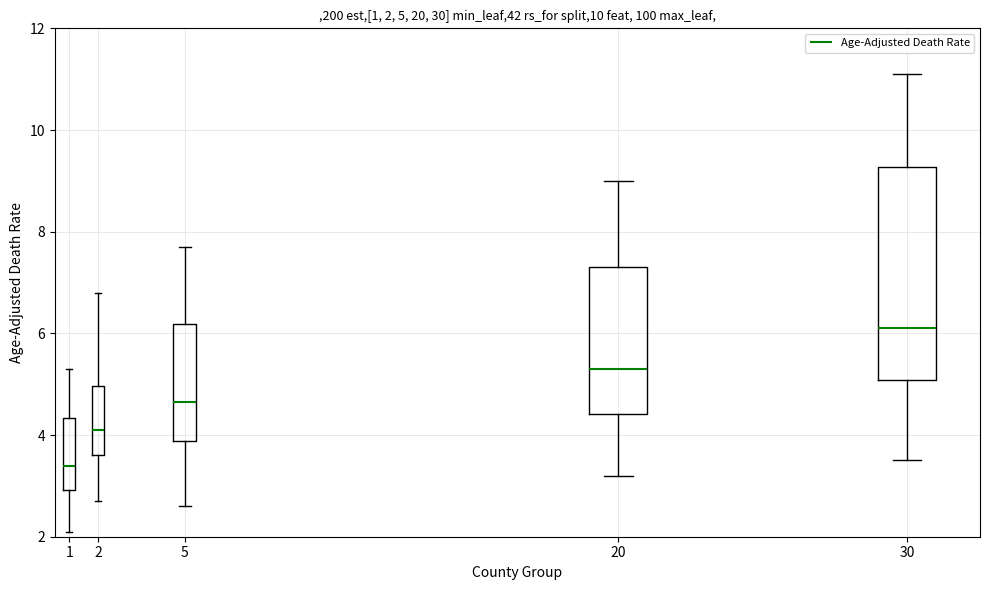

Comparing the boxes themselves (not the whiskers), which one is the tallest?

30